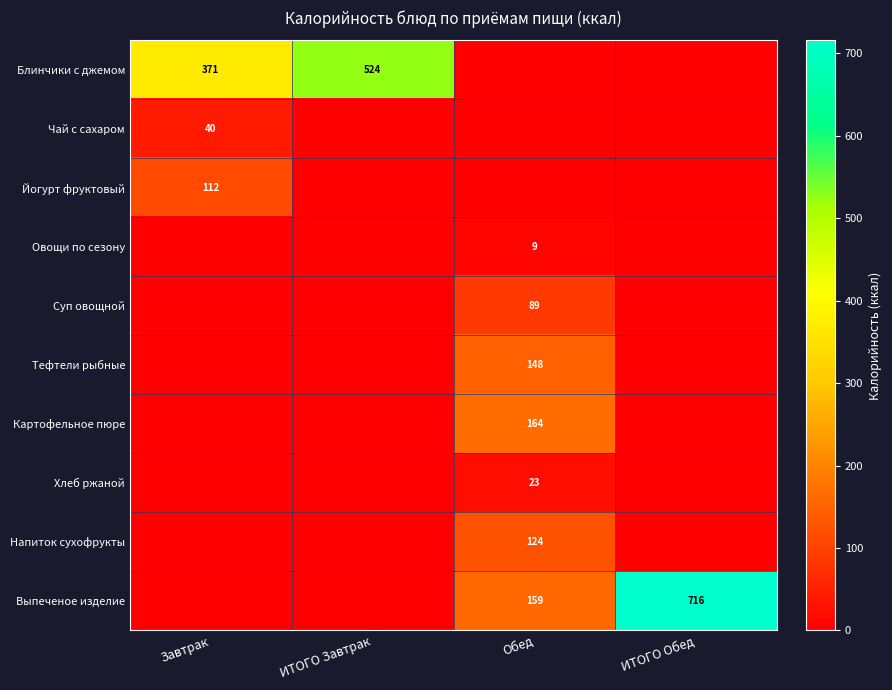

At how many categories does at least one series exceed 194?

3